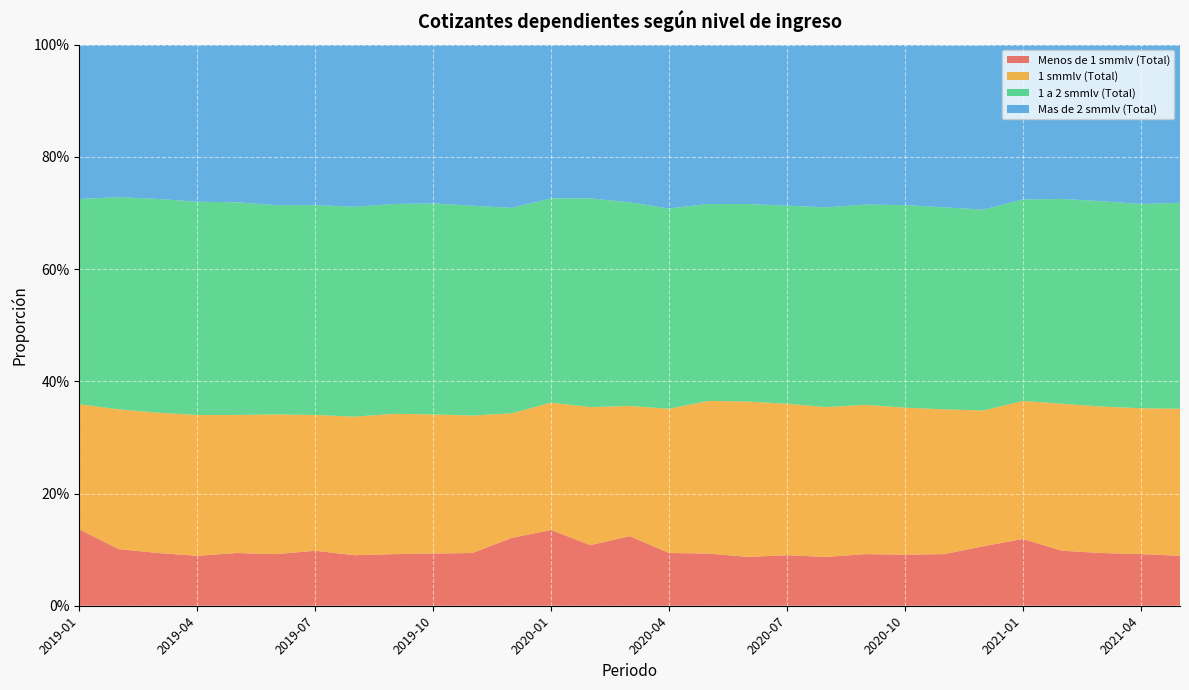

Reading left to right, list all the values displayed in this chart.

Menos de 1 smmlv (Total): 2019-01=0.1	2019-02=0.1	2019-03=0.1	2019-04=0.1	2019-05=0.1	2019-06=0.1	2019-07=0.1	2019-08=0.1	2019-09=0.1	2019-10=0.1	2019-11=0.1	2019-12=0.1	2020-01=0.1	2020-02=0.1	2020-03=0.1	2020-04=0.1	2020-05=0.1	2020-06=0.1	2020-07=0.1	2020-08=0.1	2020-09=0.1	2020-10=0.1	2020-11=0.1	2020-12=0.1	2021-01=0.1	2021-02=0.1	2021-03=0.1	2021-04=0.1	2021-05=0.1
1 smmlv (Total): 2019-01=0.2	2019-02=0.2	2019-03=0.2	2019-04=0.3	2019-05=0.2	2019-06=0.2	2019-07=0.2	2019-08=0.2	2019-09=0.2	2019-10=0.2	2019-11=0.2	2019-12=0.2	2020-01=0.2	2020-02=0.2	2020-03=0.2	2020-04=0.3	2020-05=0.3	2020-06=0.3	2020-07=0.3	2020-08=0.3	2020-09=0.3	2020-10=0.3	2020-11=0.3	2020-12=0.2	2021-01=0.2	2021-02=0.3	2021-03=0.3	2021-04=0.3	2021-05=0.3
1 a 2 smmlv (Total): 2019-01=0.4	2019-02=0.4	2019-03=0.4	2019-04=0.4	2019-05=0.4	2019-06=0.4	2019-07=0.4	2019-08=0.4	2019-09=0.4	2019-10=0.4	2019-11=0.4	2019-12=0.4	2020-01=0.4	2020-02=0.4	2020-03=0.4	2020-04=0.4	2020-05=0.4	2020-06=0.4	2020-07=0.4	2020-08=0.4	2020-09=0.4	2020-10=0.4	2020-11=0.4	2020-12=0.4	2021-01=0.4	2021-02=0.4	2021-03=0.4	2021-04=0.4	2021-05=0.4
Mas de 2 smmlv (Total): 2019-01=0.3	2019-02=0.3	2019-03=0.3	2019-04=0.3	2019-05=0.3	2019-06=0.3	2019-07=0.3	2019-08=0.3	2019-09=0.3	2019-10=0.3	2019-11=0.3	2019-12=0.3	2020-01=0.3	2020-02=0.3	2020-03=0.3	2020-04=0.3	2020-05=0.3	2020-06=0.3	2020-07=0.3	2020-08=0.3	2020-09=0.3	2020-10=0.3	2020-11=0.3	2020-12=0.3	2021-01=0.3	2021-02=0.3	2021-03=0.3	2021-04=0.3	2021-05=0.3